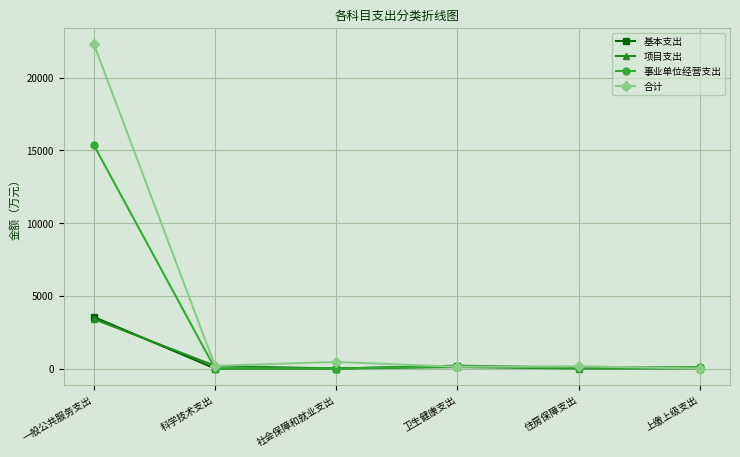

At which category is the sum across all series the highest?

一般公共服务支出